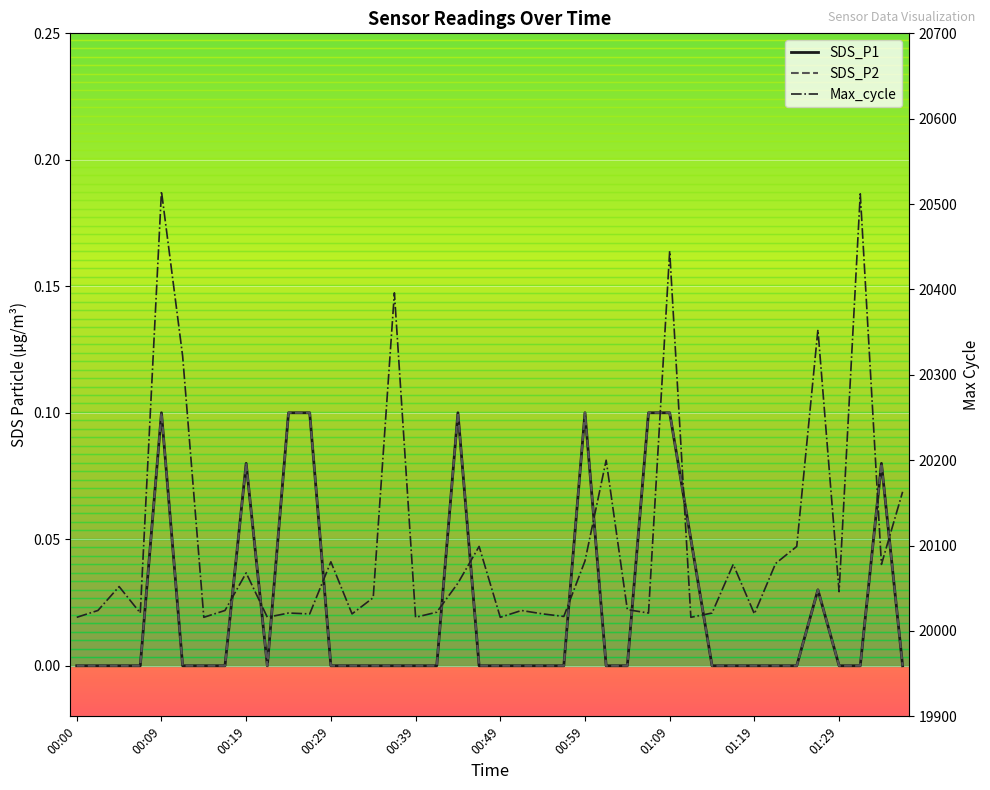

What is the difference between the SDS_P2 values at 25 and 28?

0.1